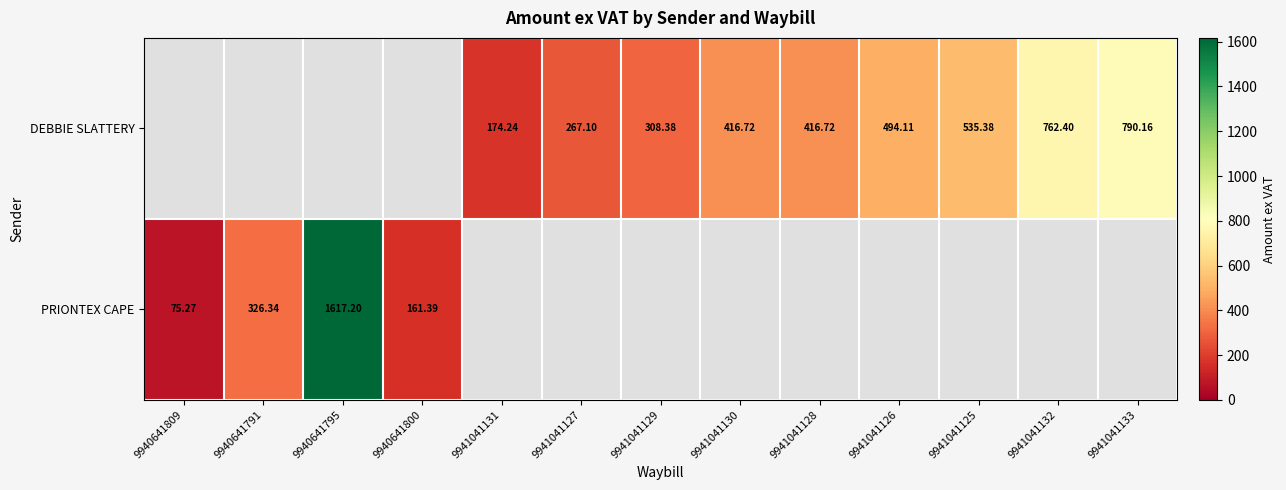

Which category has the lowest value across all series?

9940641809